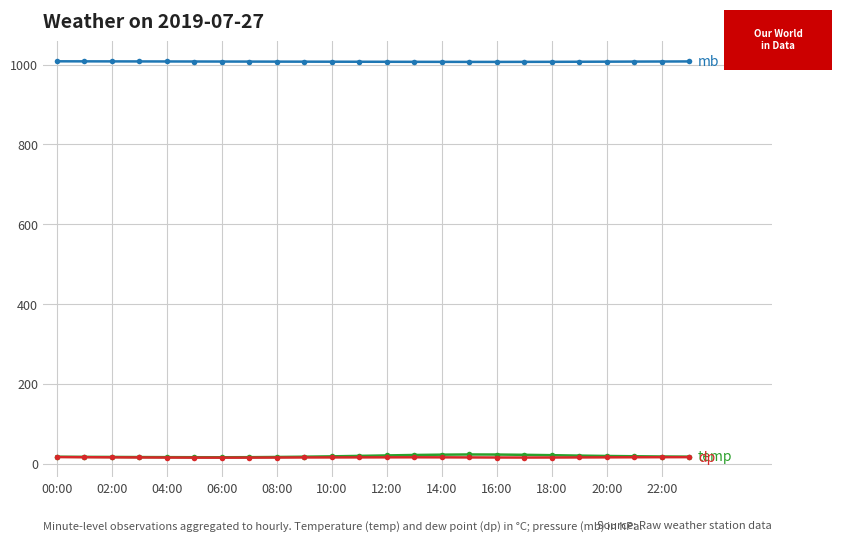

What is the maximum value shown in the chart?

1008.4